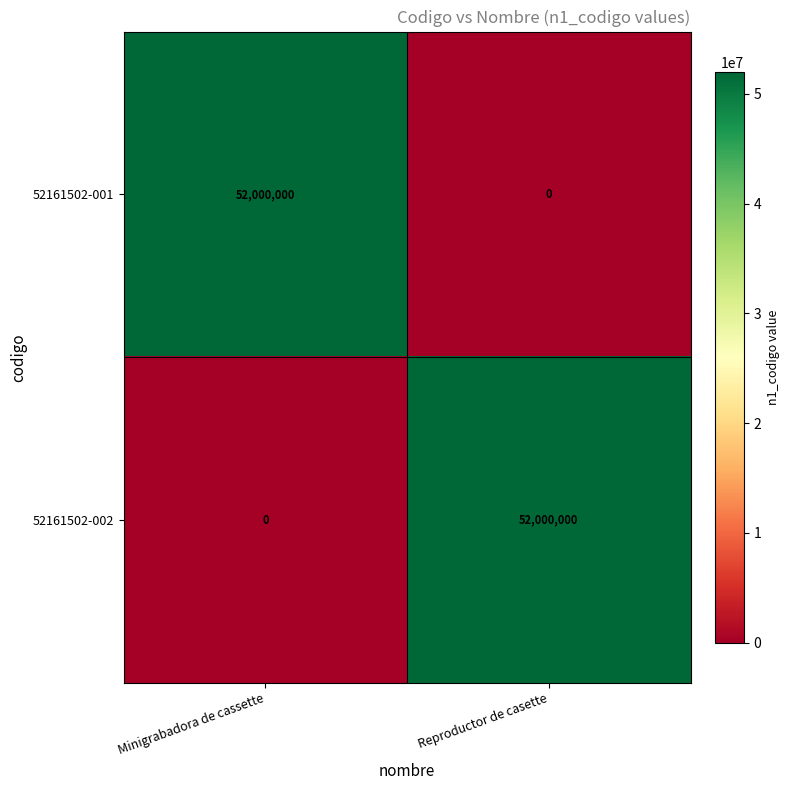

Reading right to left, what are all the values shown in this chart?

52161502-001: Reproductor de casette=0	Minigrabadora de cassette=52000000
52161502-002: Reproductor de casette=52000000	Minigrabadora de cassette=0